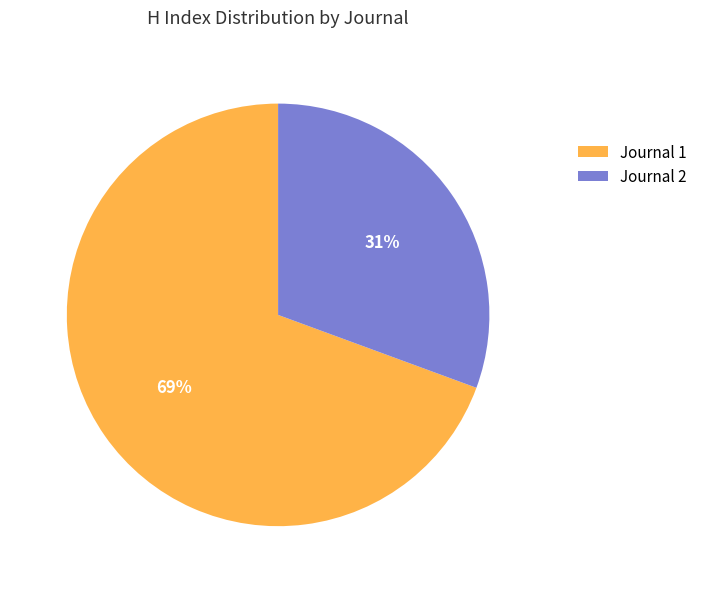

Which has a higher value, Journal 2 or Journal 1?

Journal 1